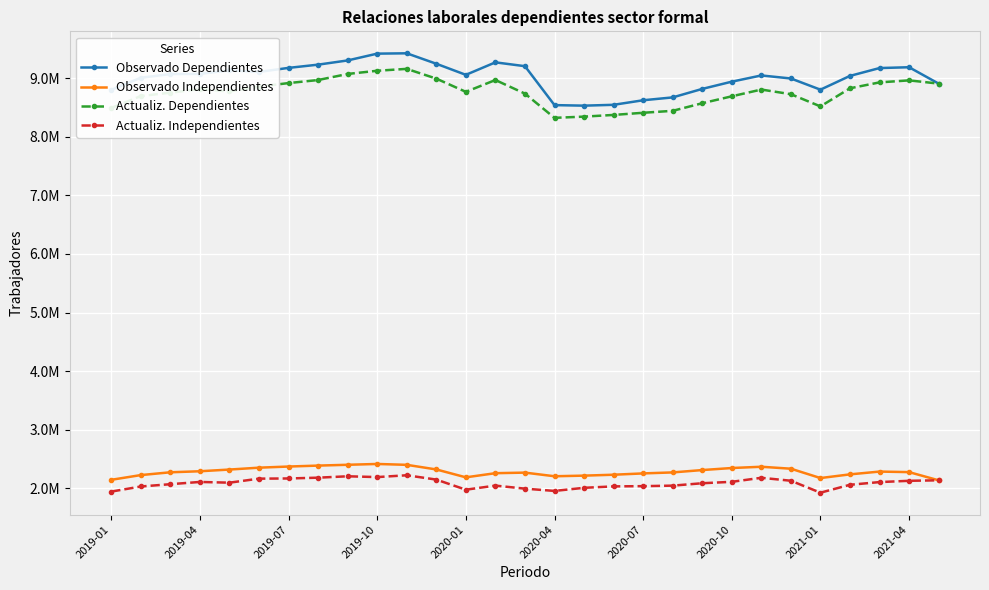

Does the chart have visible grid lines?

Yes